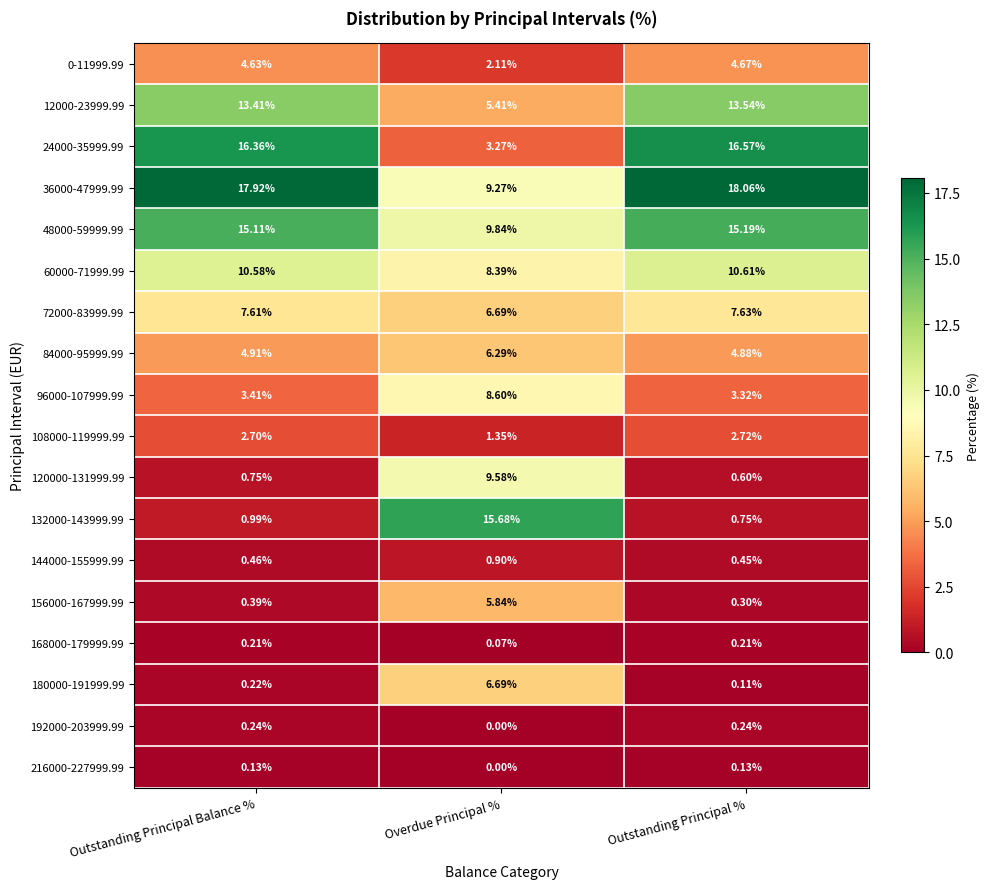

At which label is 132000-143999.99 closest to 8?

Outstanding Principal Balance %